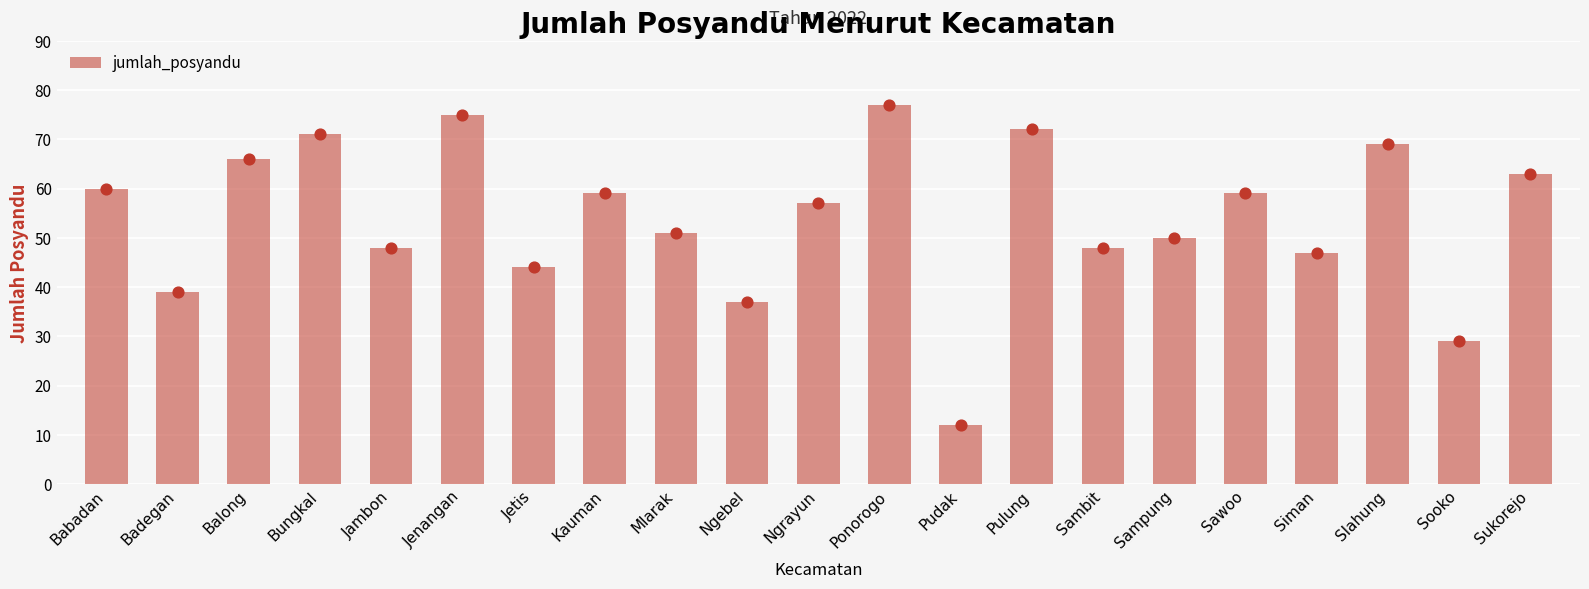

What is the change in value from Bungkal to Sooko?

-42